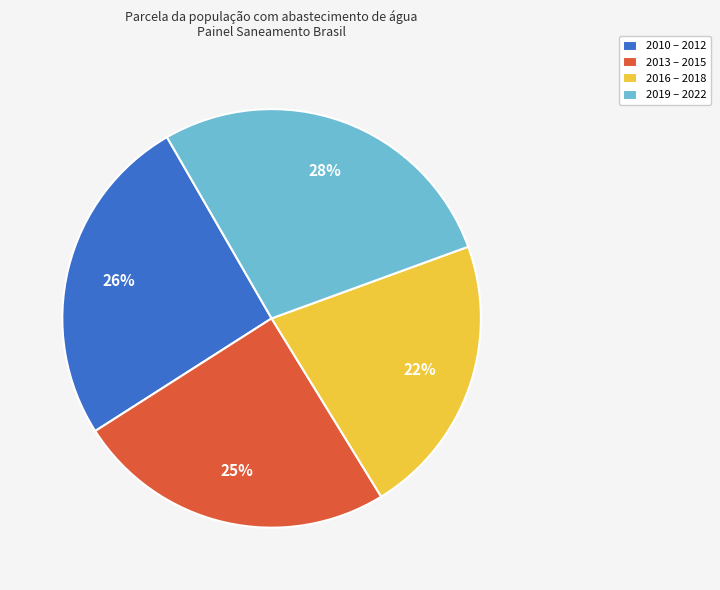

To the nearest percent, what portion does 2010 – 2012 represent?

26%